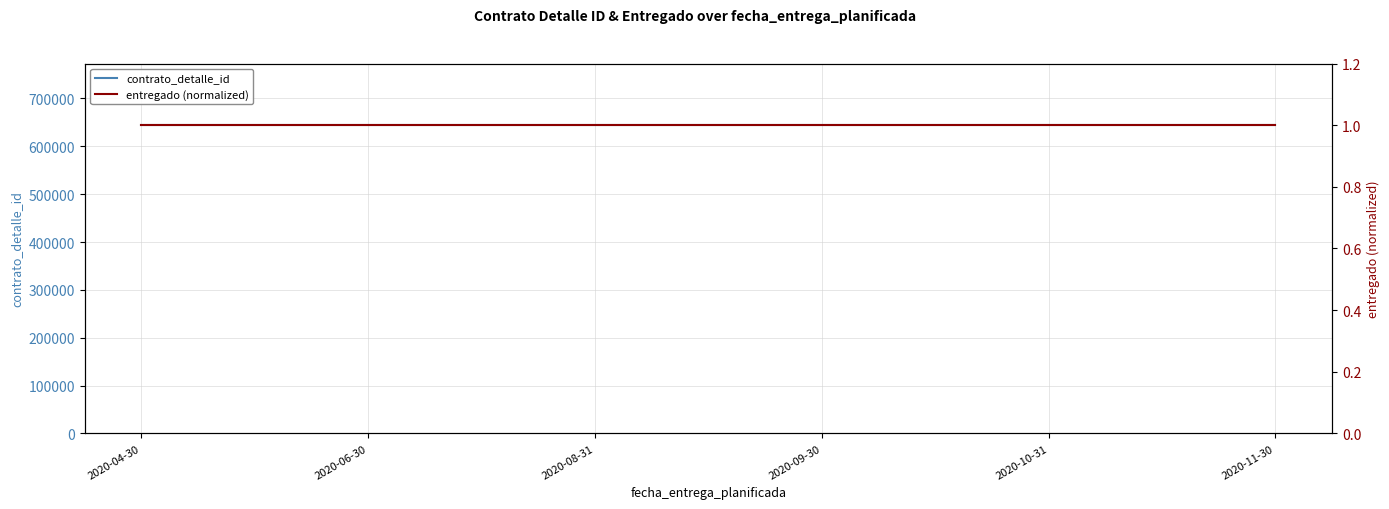

What is the sum of all entregado (normalized) values?

6